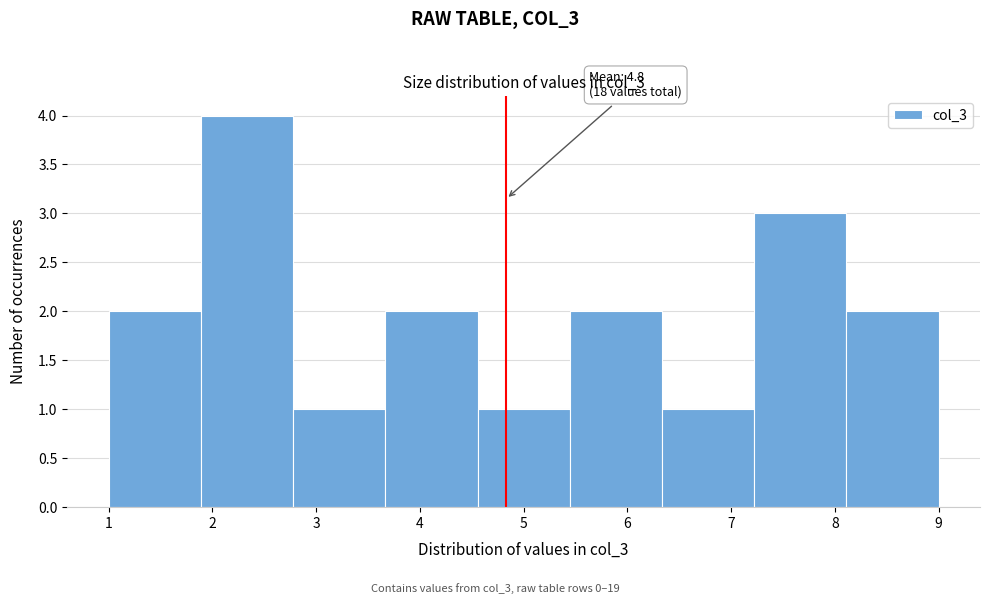

Which range on the x-axis has the tallest bar?

1.9 to 2.8